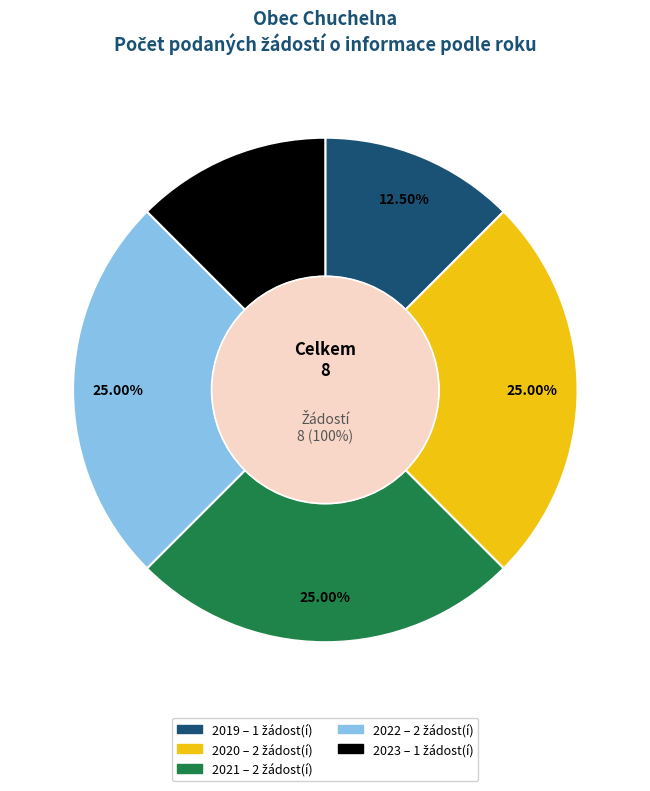

Which slice is the largest?

2020